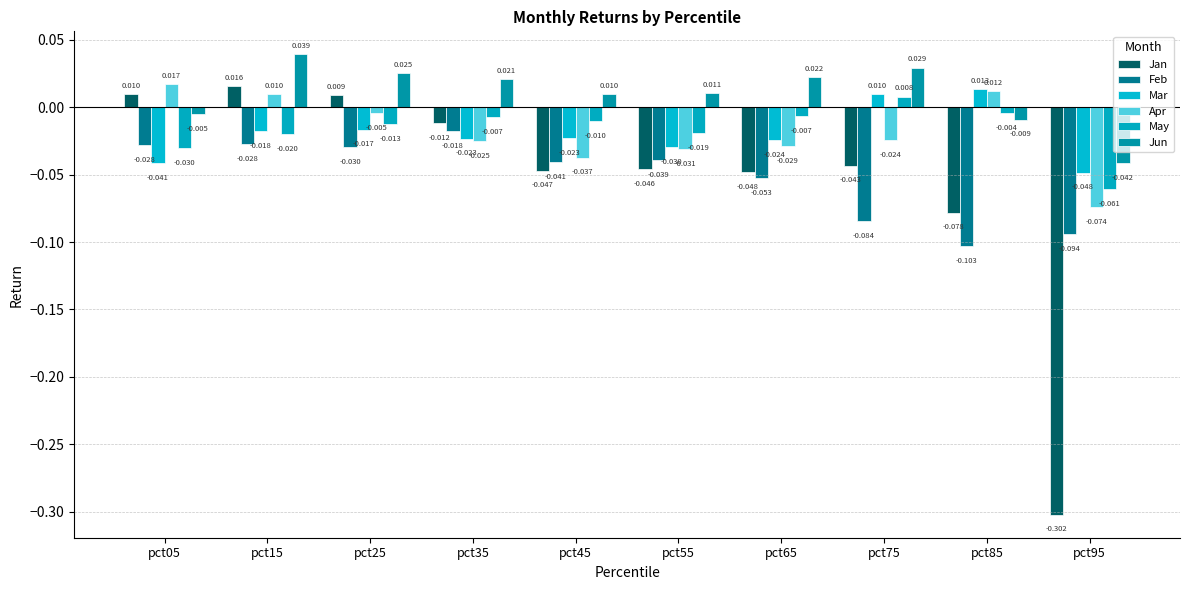

How many values in May are below zero?

9